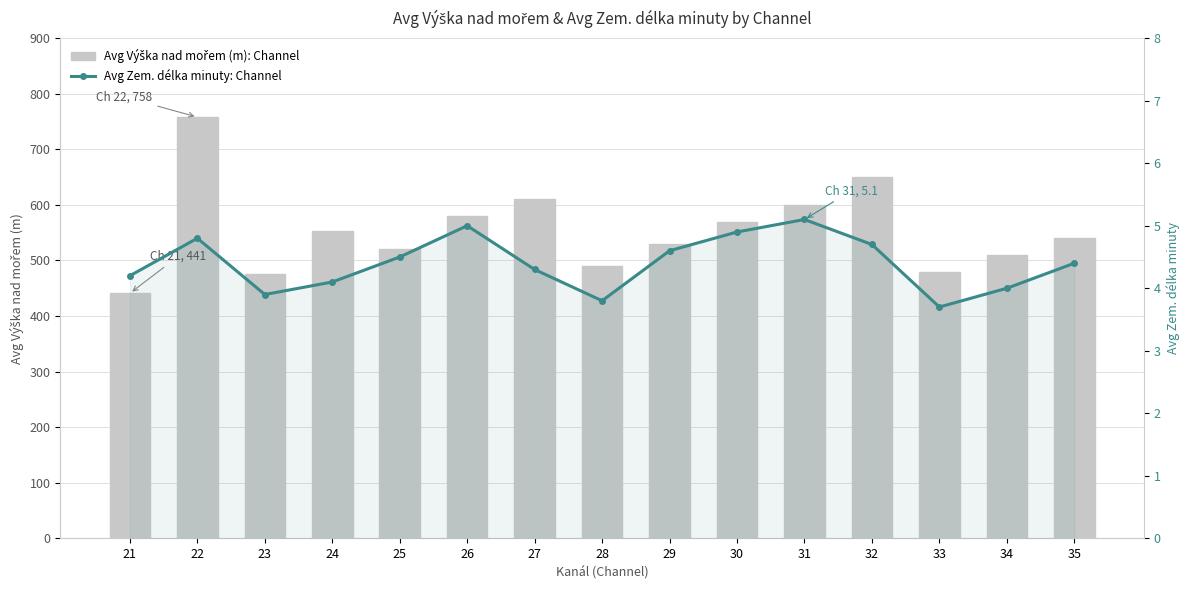

Which series changed the most between 31 and 35?

Avg Výška nad mořem (m): Channel